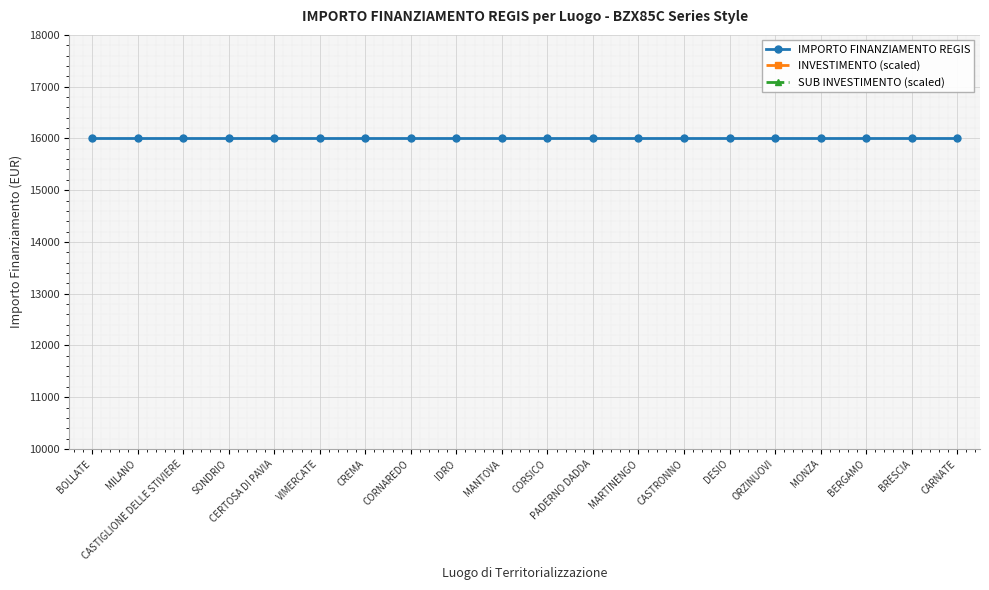

Between BOLLATE and MILANO, which series saw the biggest shift?

IMPORTO FINANZIAMENTO REGIS